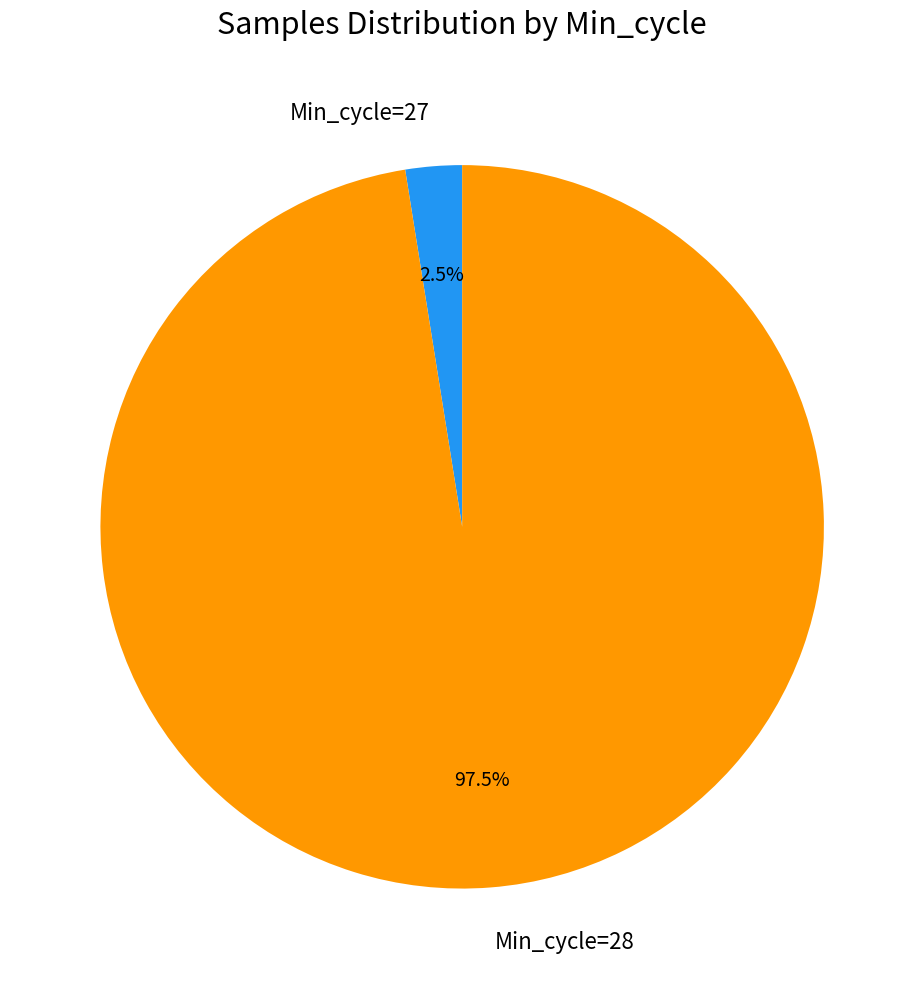

Between Min_cycle=27 and Min_cycle=28, which is larger?

Min_cycle=28